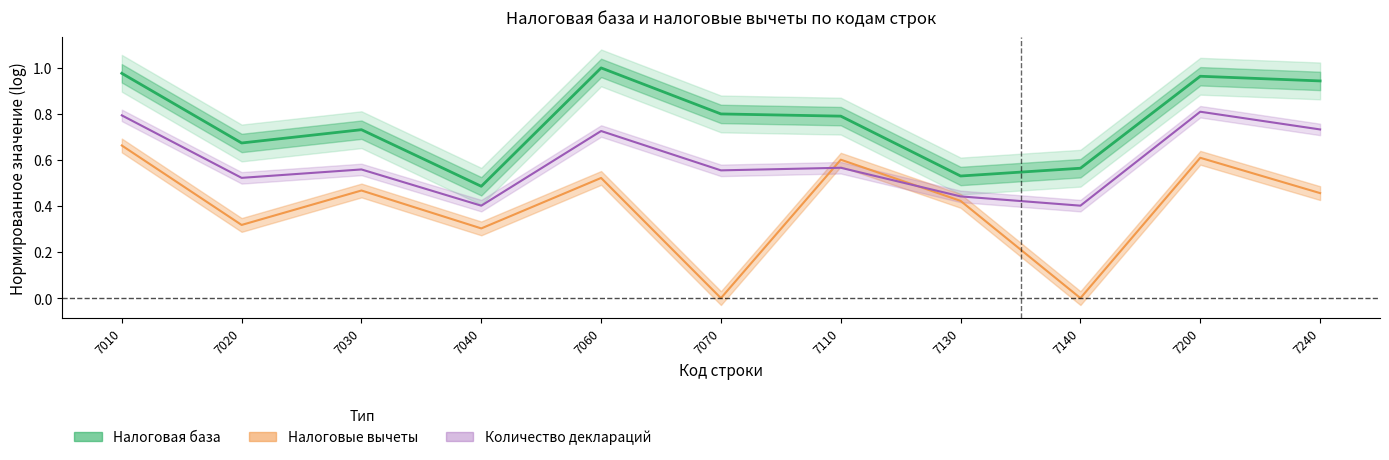

The Налоговая база series shows 0.4 at 7240. True or false?

False